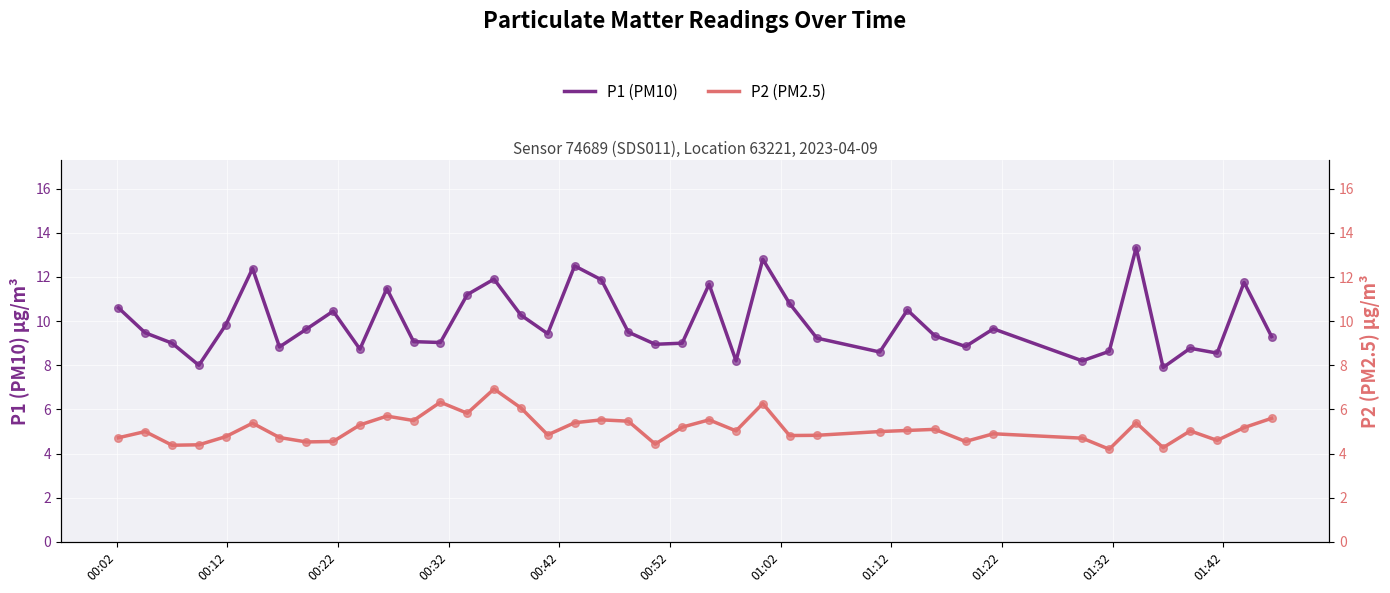

Is the value of P1 (PM10) at 17 greater than the value of P2 (PM2.5) at 29?

Yes